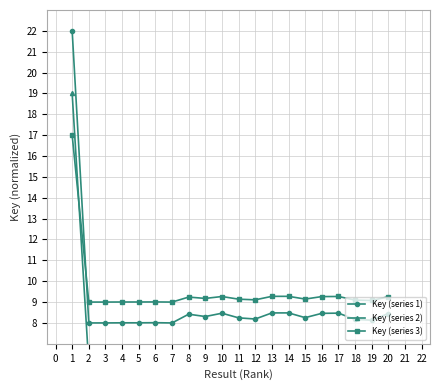

Reading left to right, what are all the values shown in this chart?

Key (series 1): 22.0	8.0	8.0	8.0	8.0	8.0	8.0	8.4	8.3	8.5	8.2	8.2	8.5	8.5	8.3	8.5	8.5	8.2	8.1	8.4
Key (series 2): 19.0	6.0	6.0	6.0	6.0	6.0	6.0	6.4	6.3	6.4	6.2	6.2	6.4	6.4	6.2	6.4	6.4	6.2	6.1	6.4
Key (series 3): 17.0	9.0	9.0	9.0	9.0	9.0	9.0	9.2	9.2	9.3	9.1	9.1	9.3	9.3	9.1	9.3	9.3	9.1	9.1	9.3